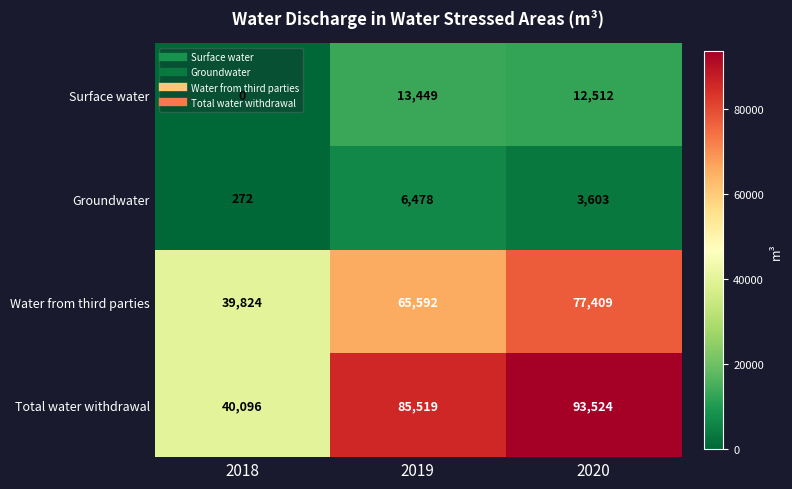

What is the average value of the Total water withdrawal series?

73046